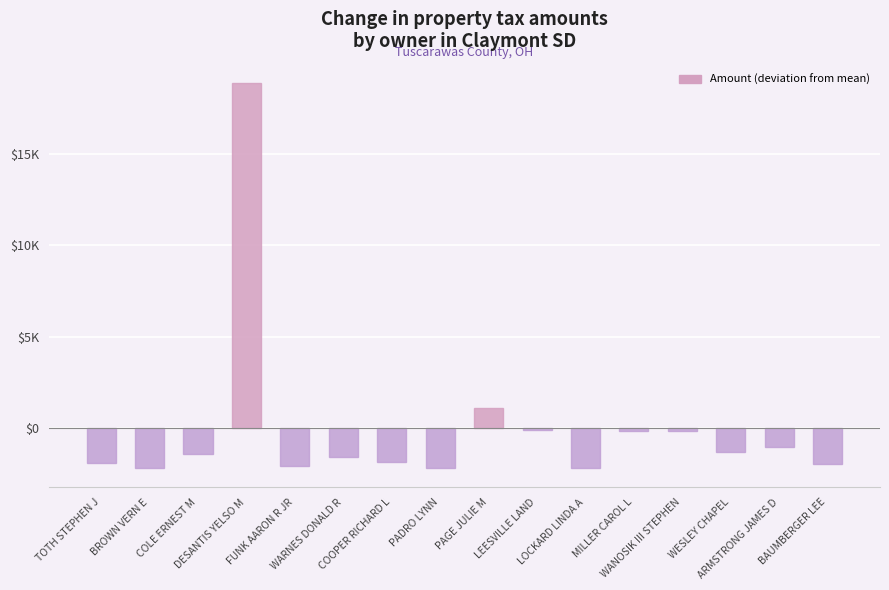

List the labels in order of value, largest first.

DESANTIS YELSO M, PAGE JULIE M, LEESVILLE LAND, WANOSIK III STEPHEN, MILLER CAROL L, ARMSTRONG JAMES D, WESLEY CHAPEL, COLE ERNEST M, WARNES DONALD R, COOPER RICHARD L, TOTH STEPHEN J, BAUMBERGER LEE, FUNK AARON R JR, LOCKARD LINDA A, BROWN VERN E, PADRO LYNN